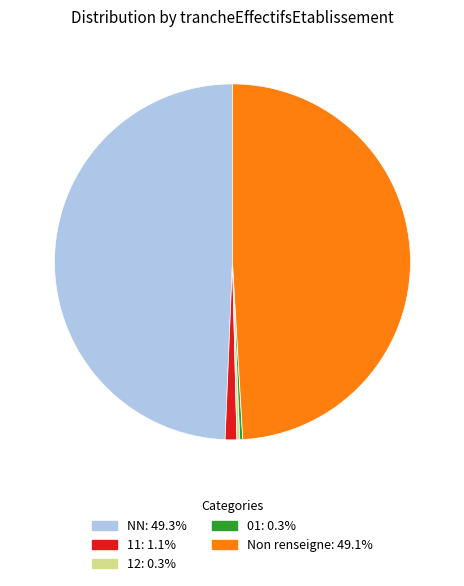

Is there a majority slice in this chart?

No